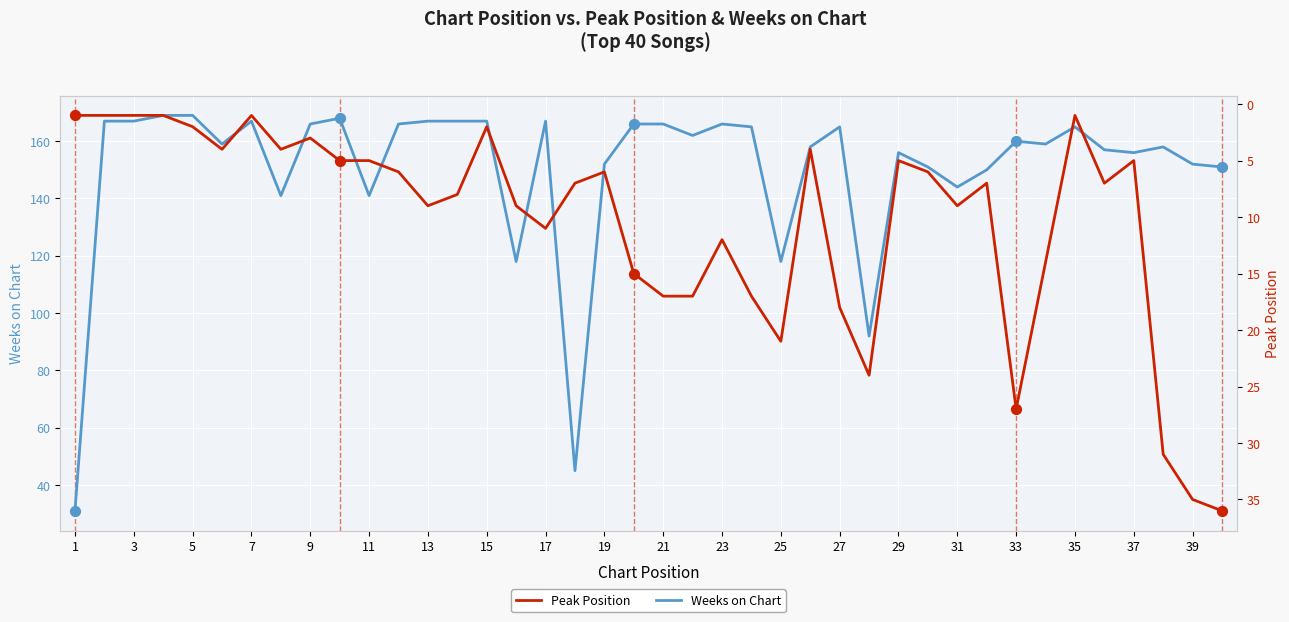

Which series reaches the minimum Y coordinate?

Peak Position